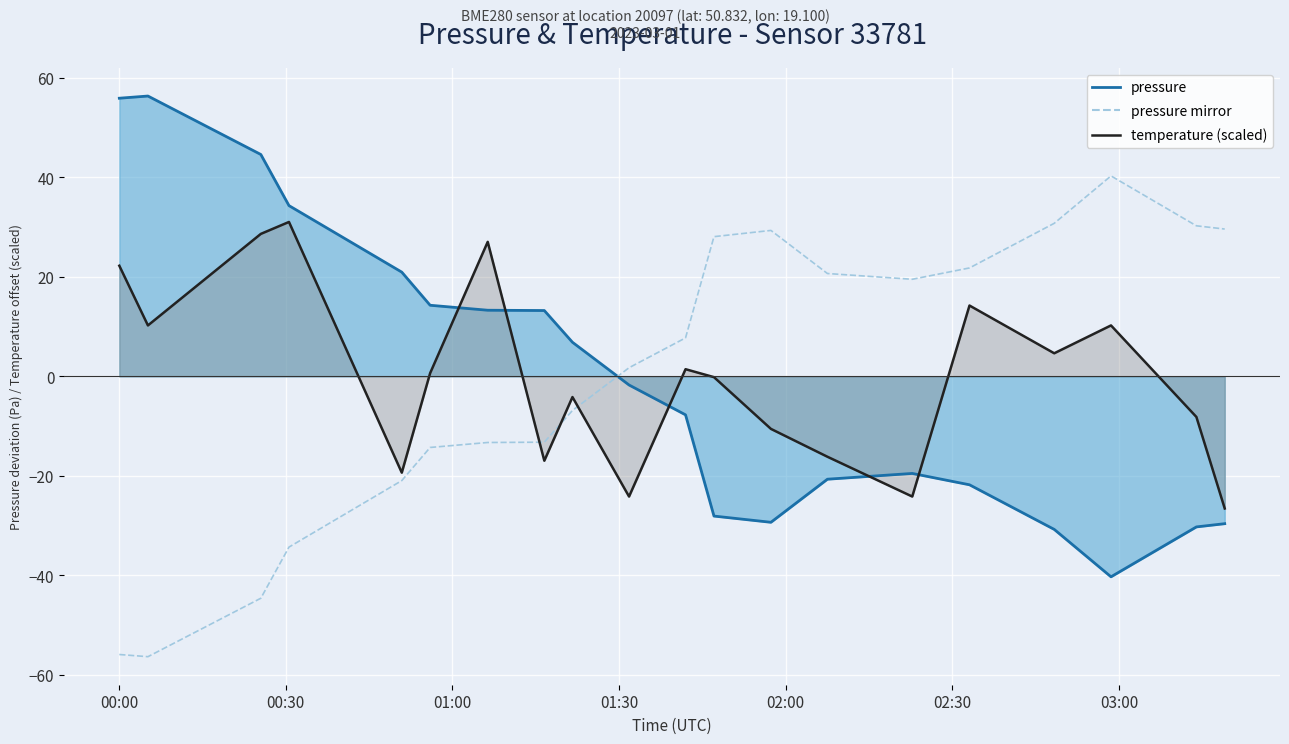

The value of temperature (scaled) at 02:30 is 0.6. True or false?

True